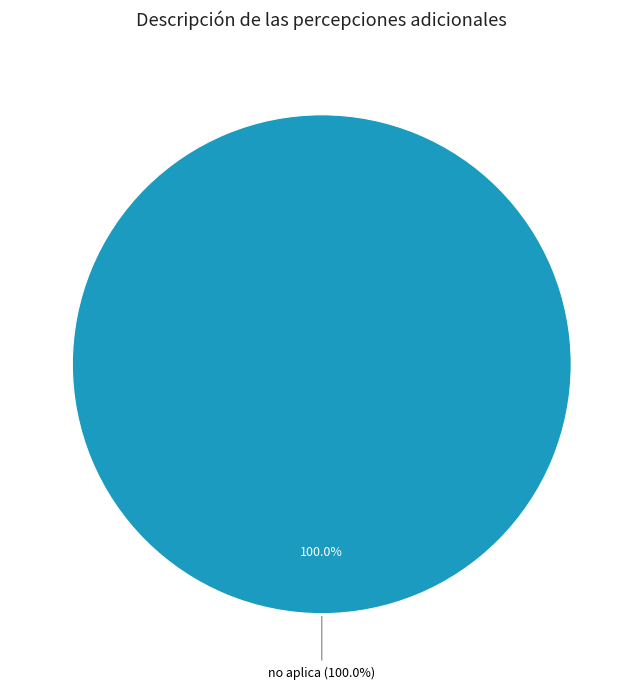

Is it true that No aplica is 50% of the pie?

False